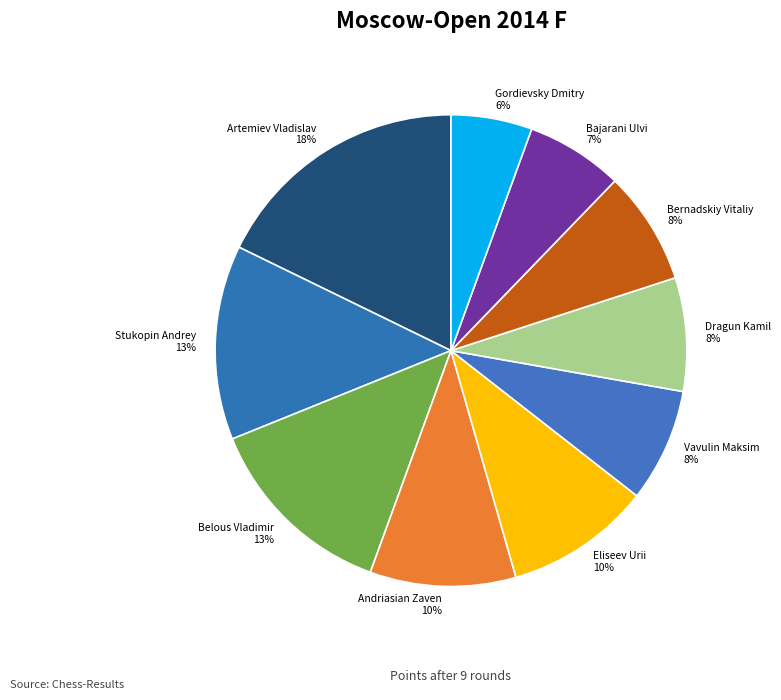

What percentage is the Vavulin Maksim slice, to the nearest percent?

8%